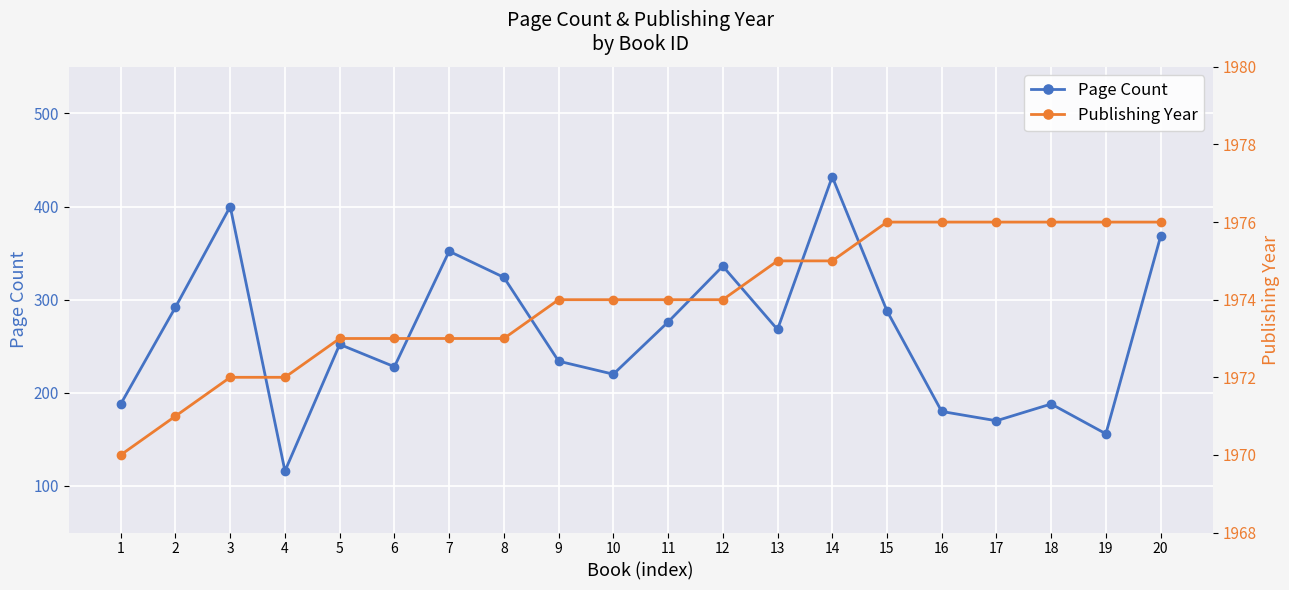

How many data points in Page Count are above 268?

9